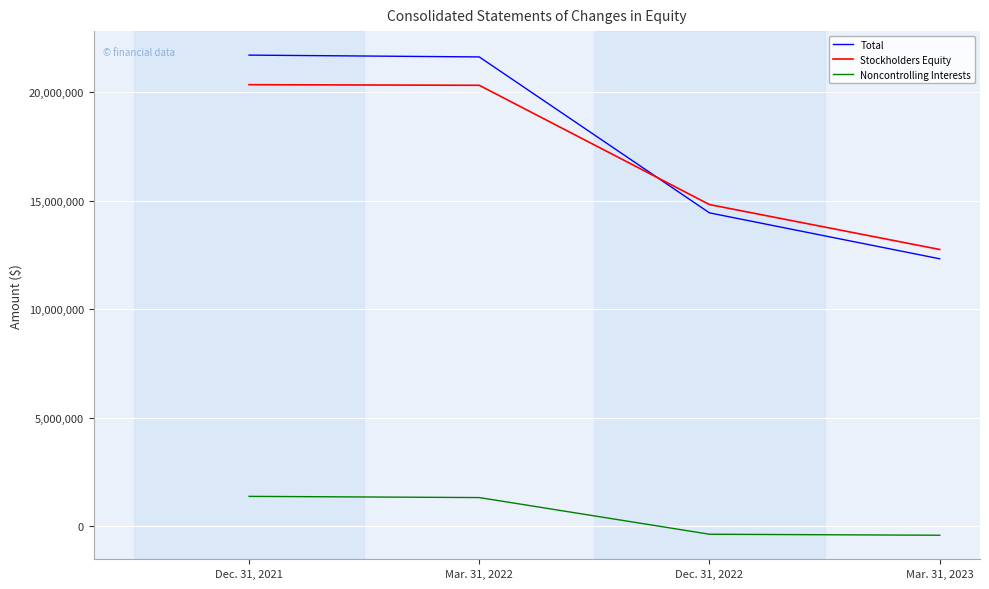

Is the value of Stockholders Equity at Mar. 31, 2022 greater than the value of Noncontrolling Interests at Dec. 31, 2022?

Yes